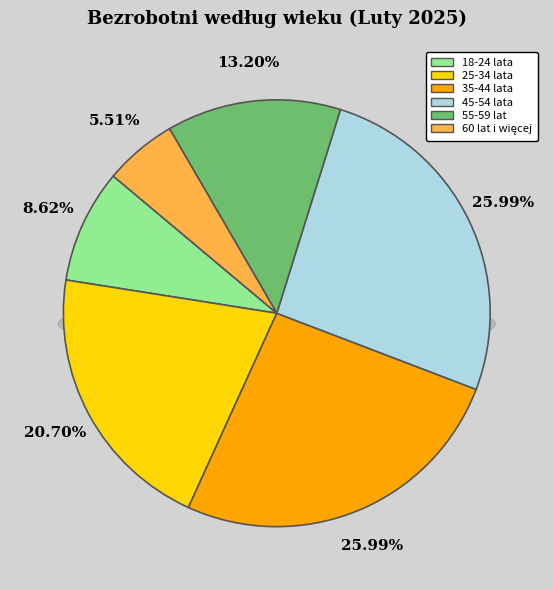

Between 45-54 lata and 60 lat i więcej, which is larger?

45-54 lata